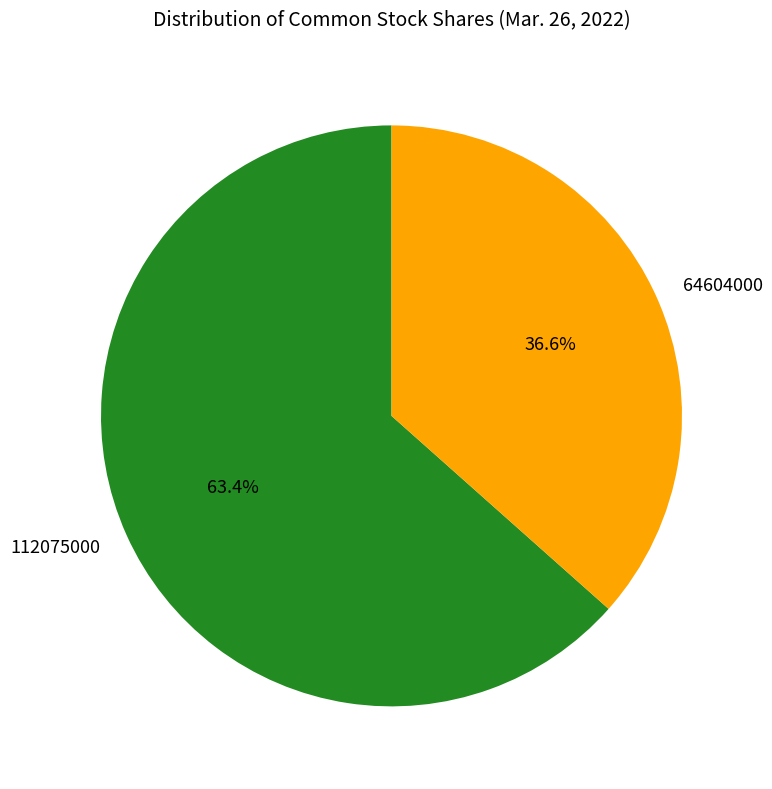

Approximately how many times larger is the value at 112075000 compared to 64604000?

1.7